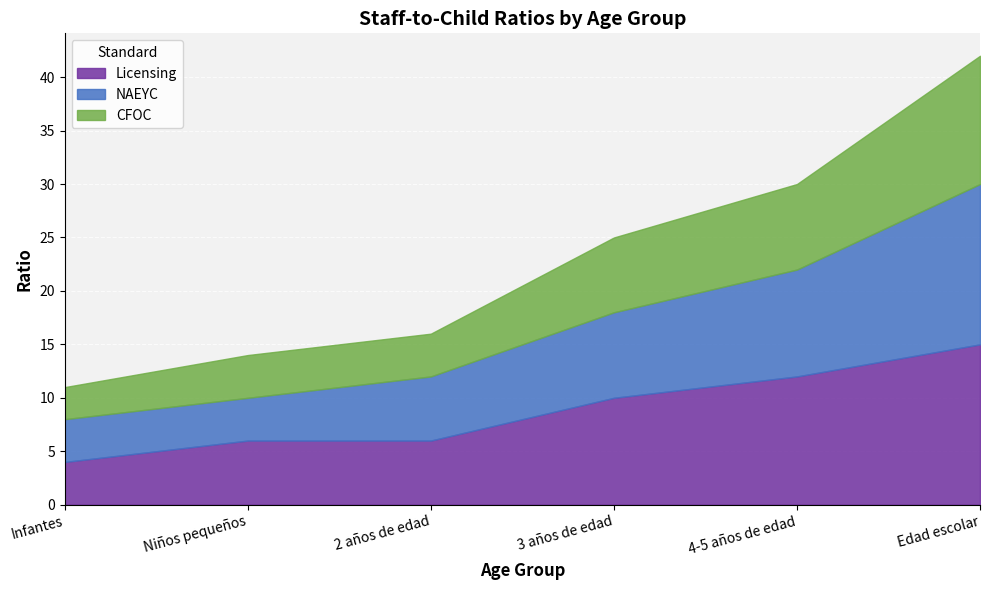

What is the label of the 4th point from the right?

2 años de edad